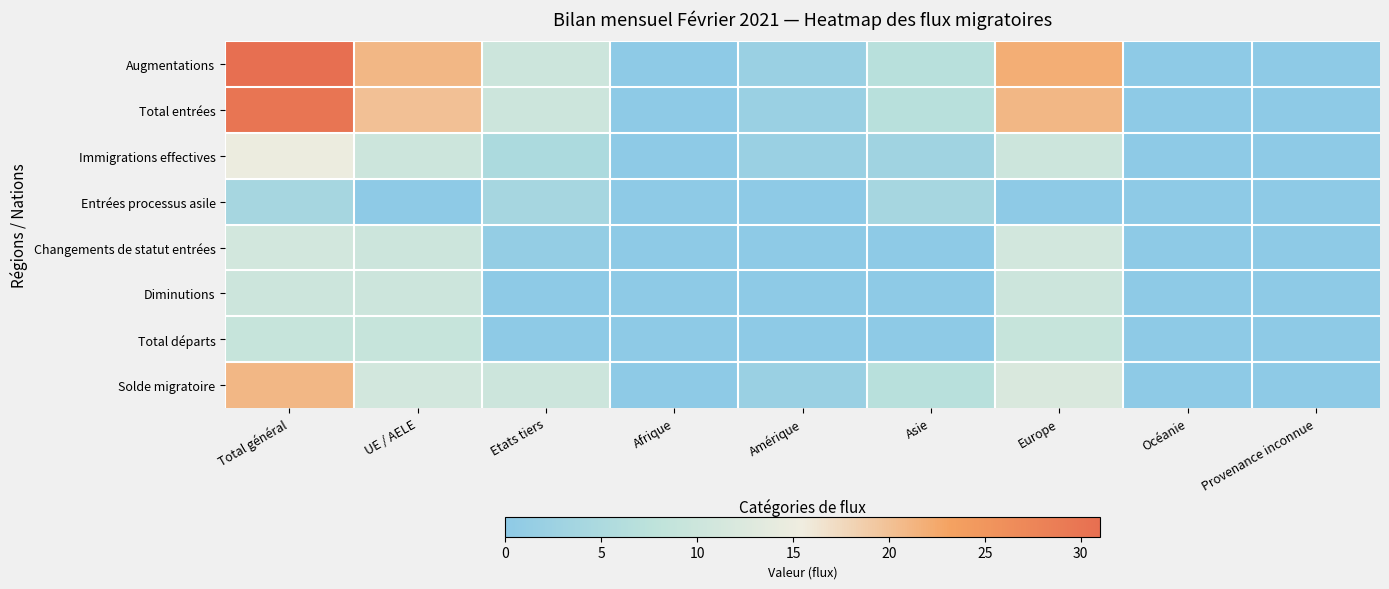

Which has a higher value, Asie or UE / AELE?

UE / AELE